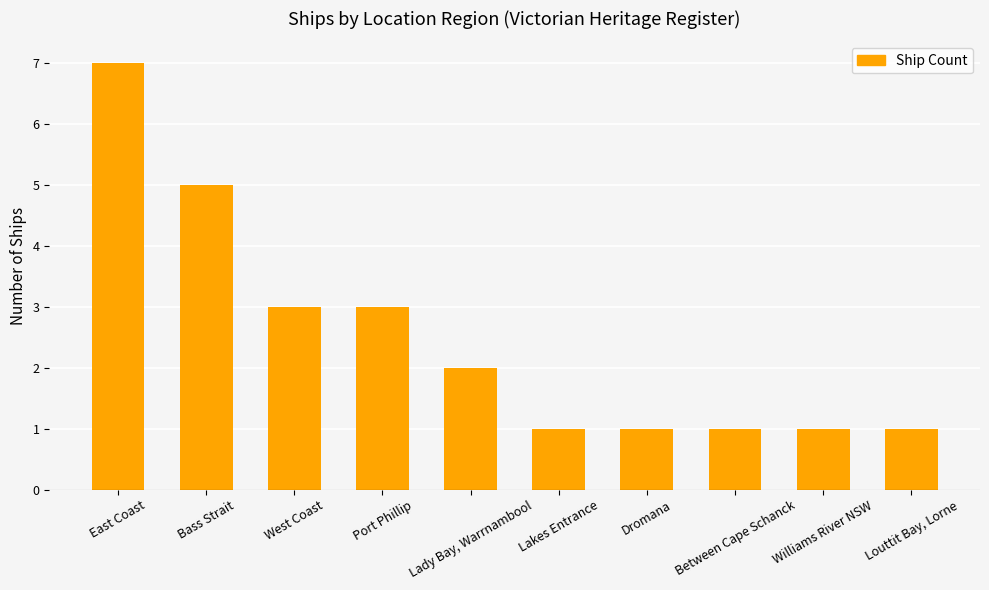

Which label corresponds to the largest value in the chart?

East Coast